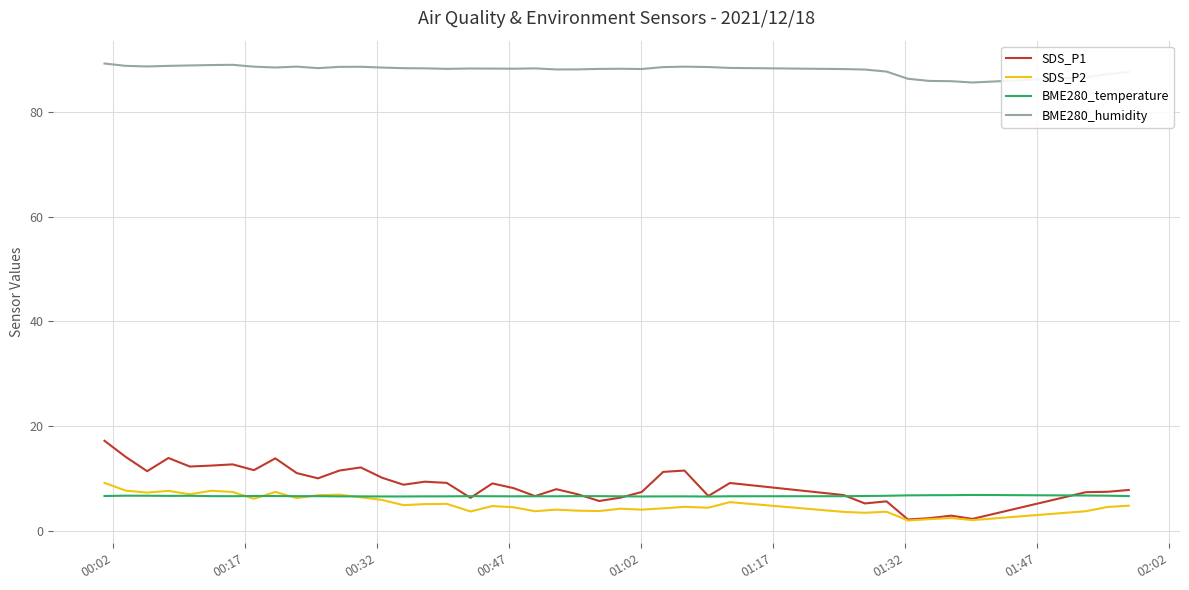

True or false: BME280_humidity and SDS_P2 cross at least once.

False